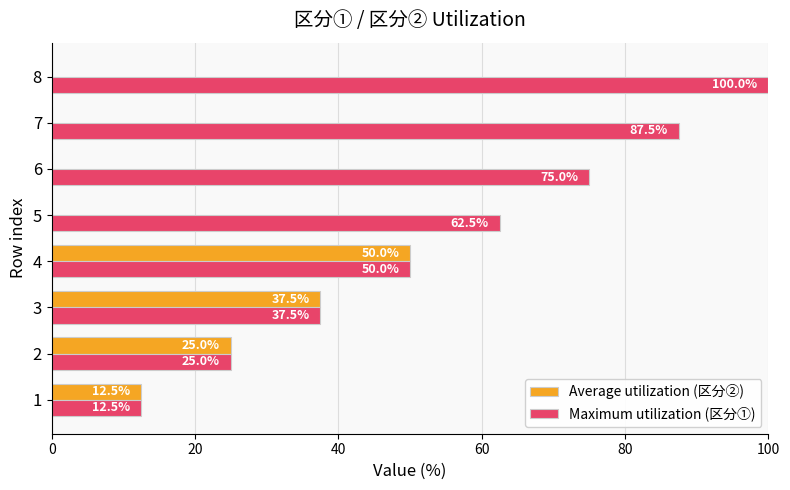

Which series has the largest total across all categories?

Maximum utilization (区分①)